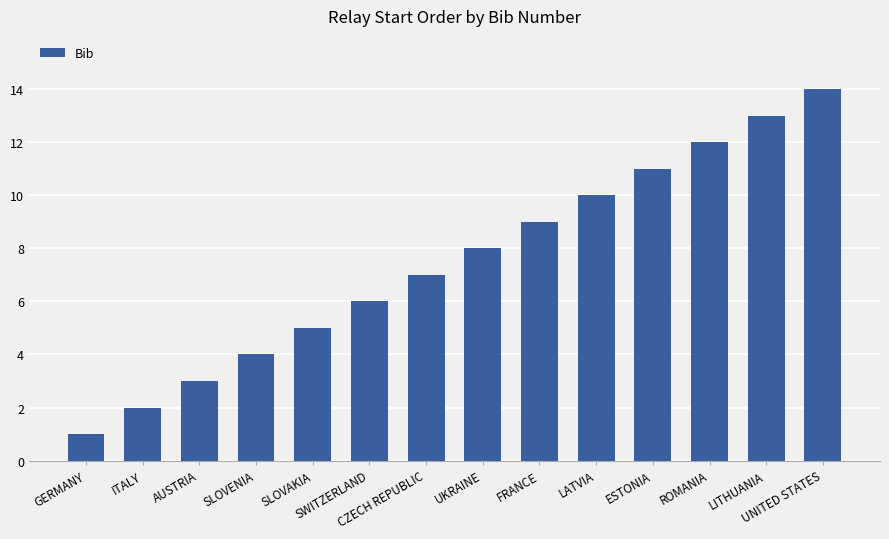

What is the change in value from SLOVENIA to UNITED STATES?

+10